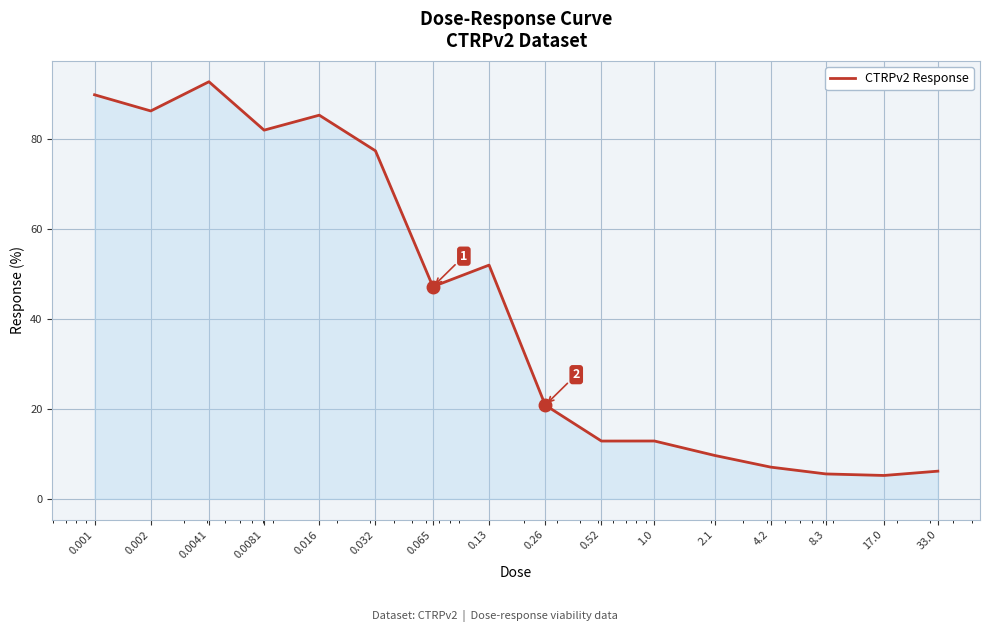

What is the minimum value shown in the chart?

5.2